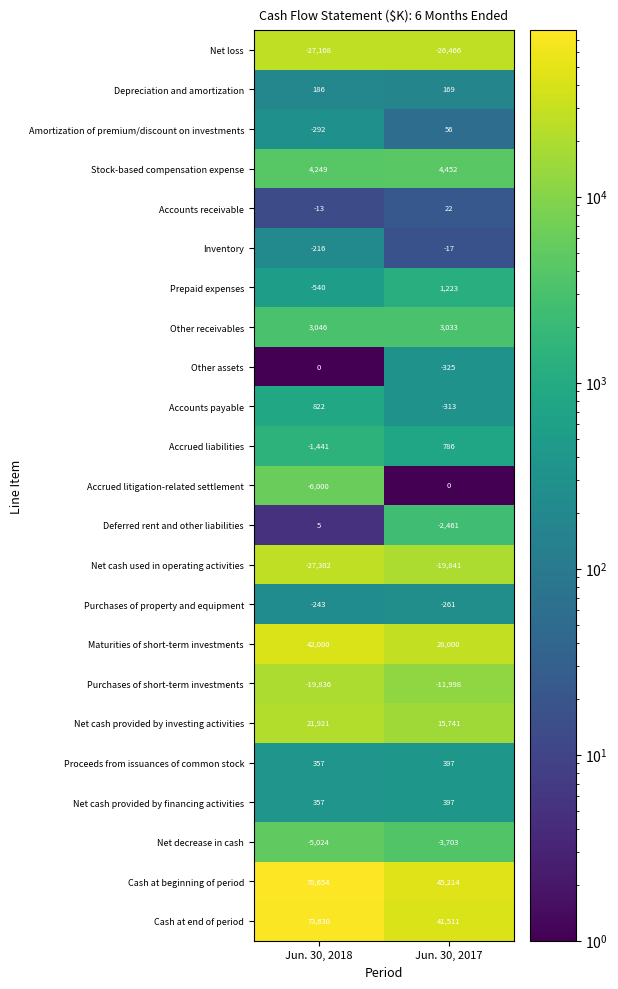

What is the difference between the Net decrease in cash values at Jun. 30, 2017 and Jun. 30, 2018?

1321